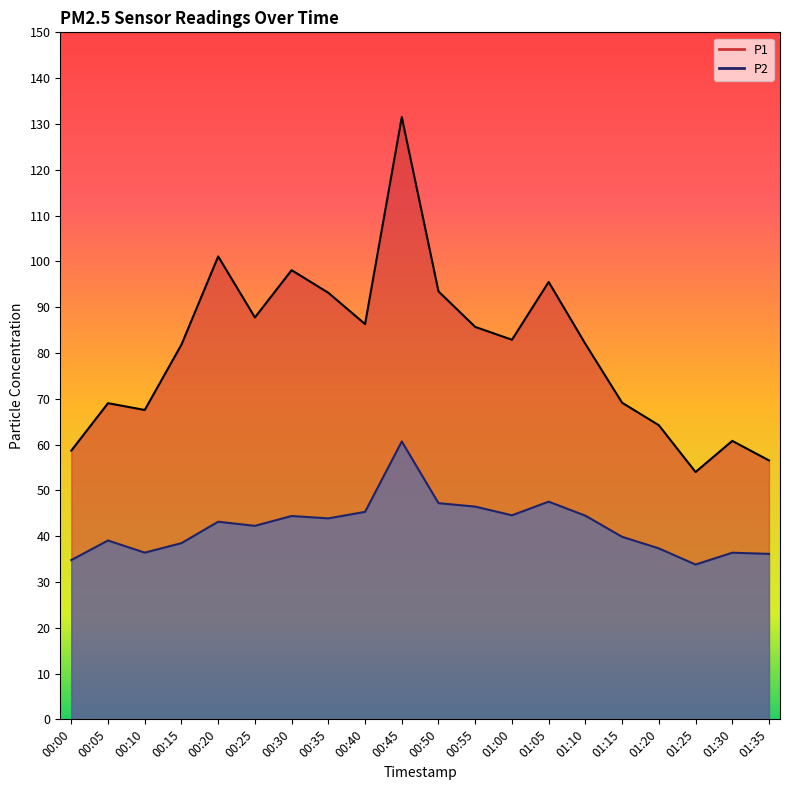

At which label does P1 reach its peak?

00:45